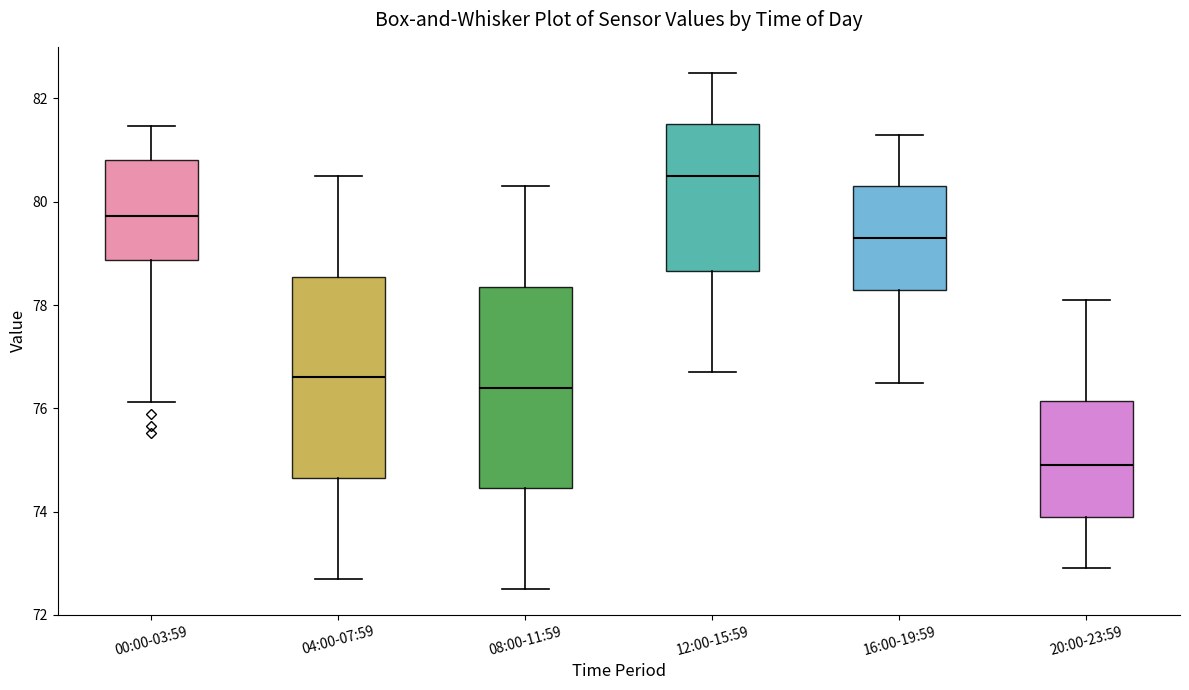

Which box has the highest median line?

12:00-15:59